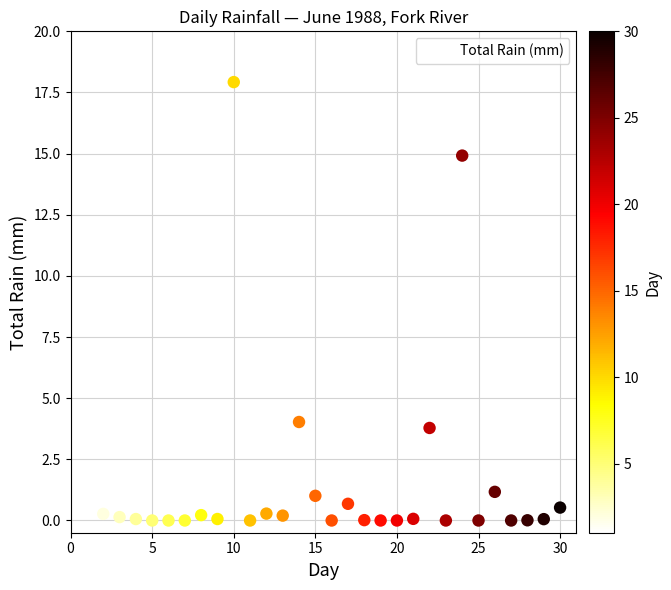

What Y value in the scatter plot is closest to 8?

5.3